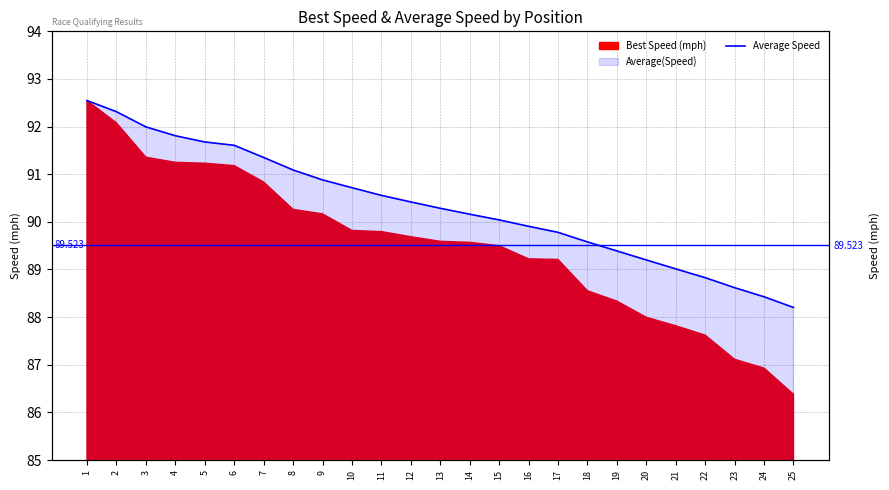

List the labels in order of value, smallest first.

25, 24, 23, 22, 21, 20, 19, 18, 17, 16, 15, 14, 13, 12, 11, 10, 9, 8, 7, 6, 5, 4, 3, 2, 1